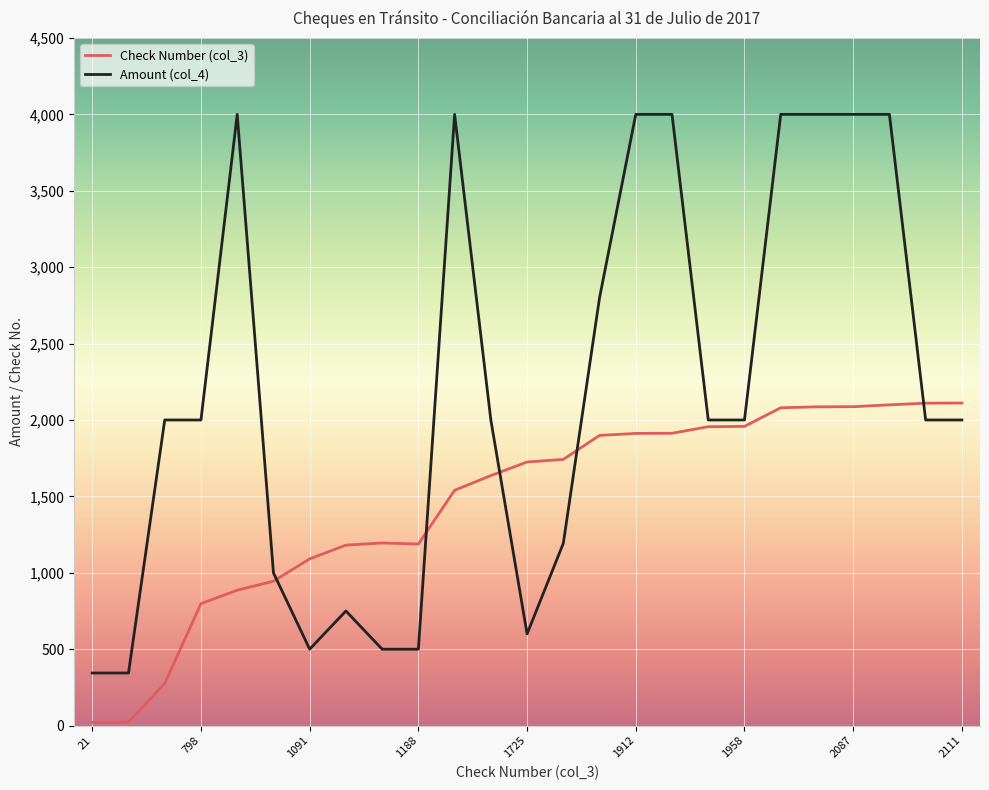

Which series has the largest range (max minus min)?

Amount (col_4)